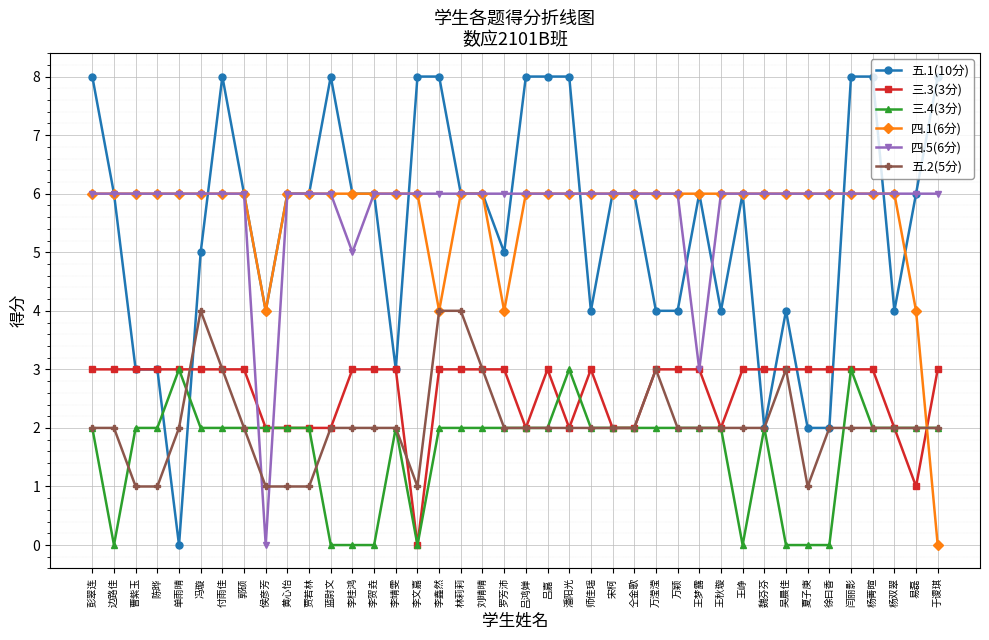

What is the label of the 35th point from the right?

冯璇